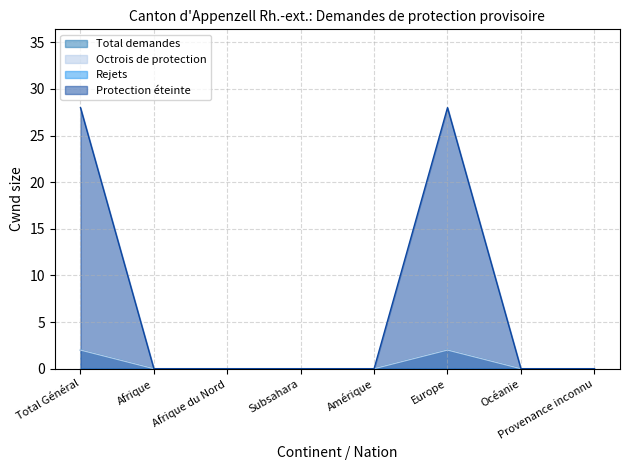

Does the chart have visible grid lines?

Yes